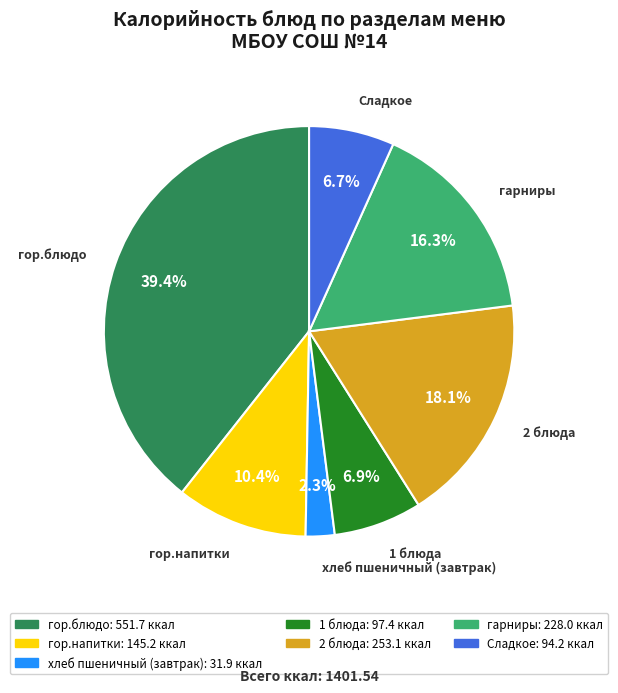

Between Сладкое and гарниры, which is larger?

гарниры